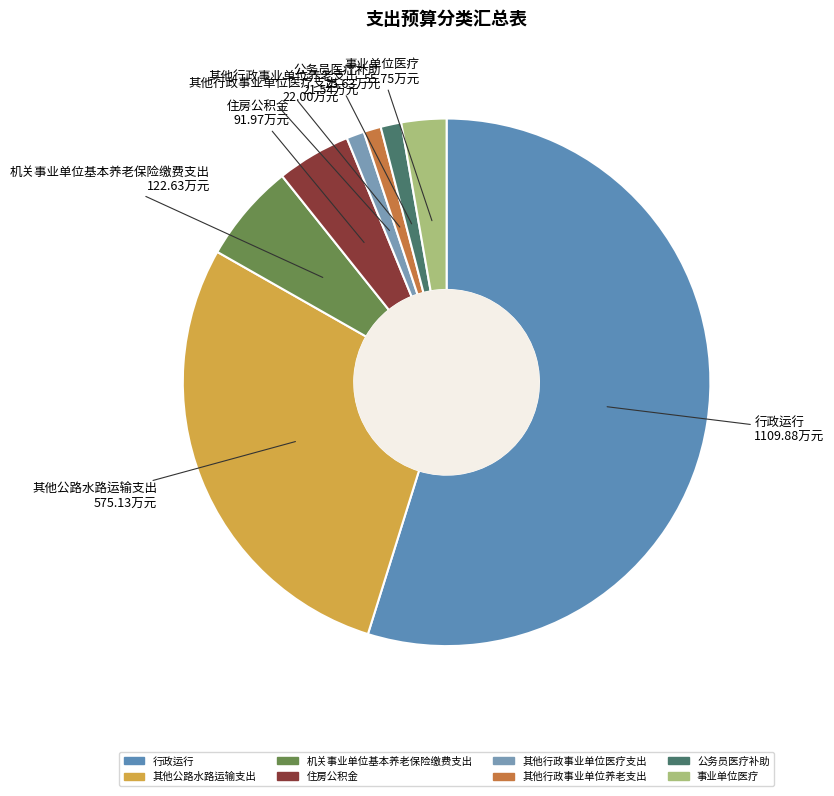

Which category has the biggest portion of the pie?

行政运行